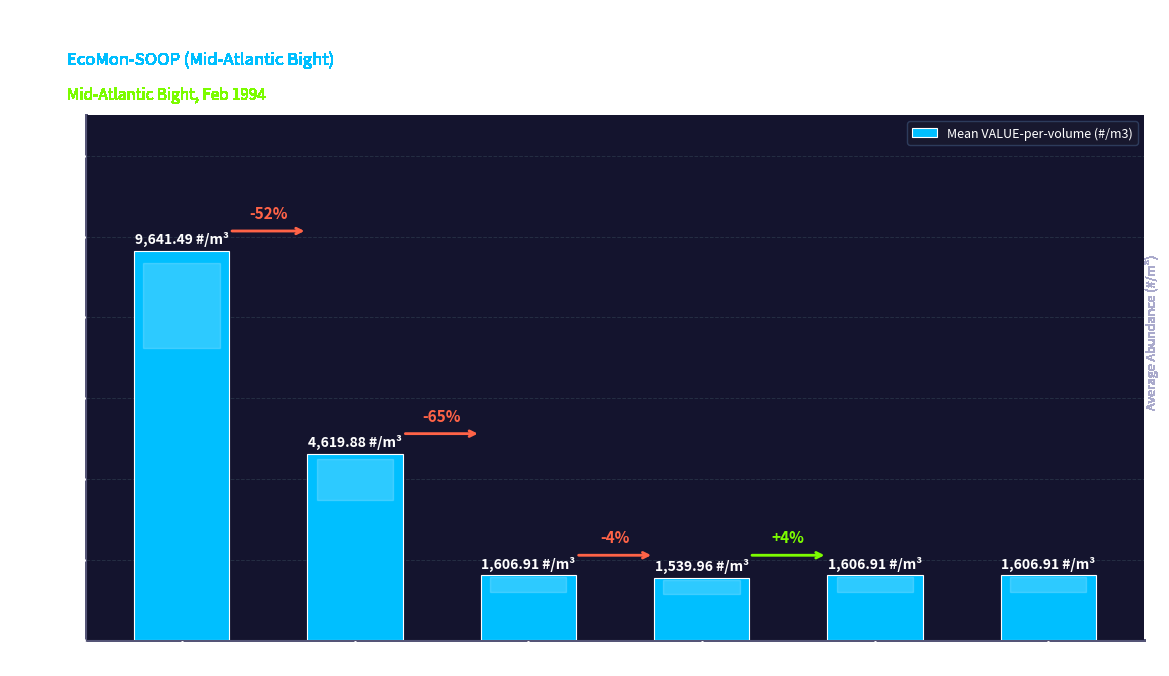

How many bars are there in total?

6